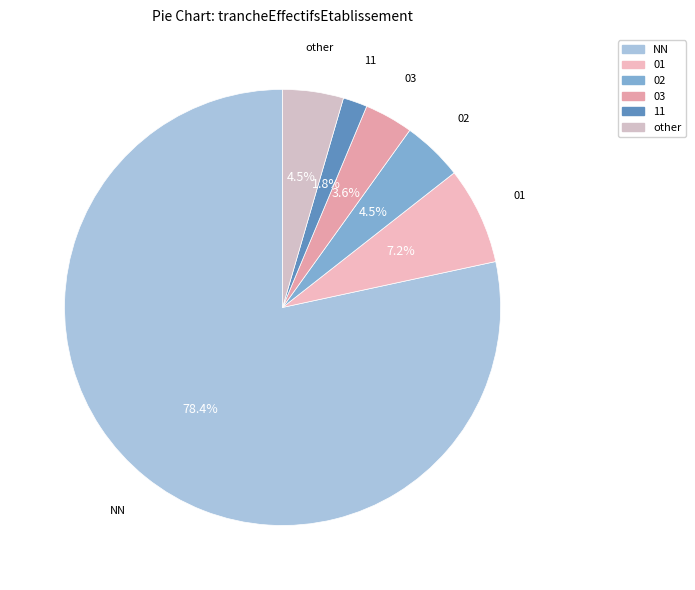

How many slices are in this pie chart?

6